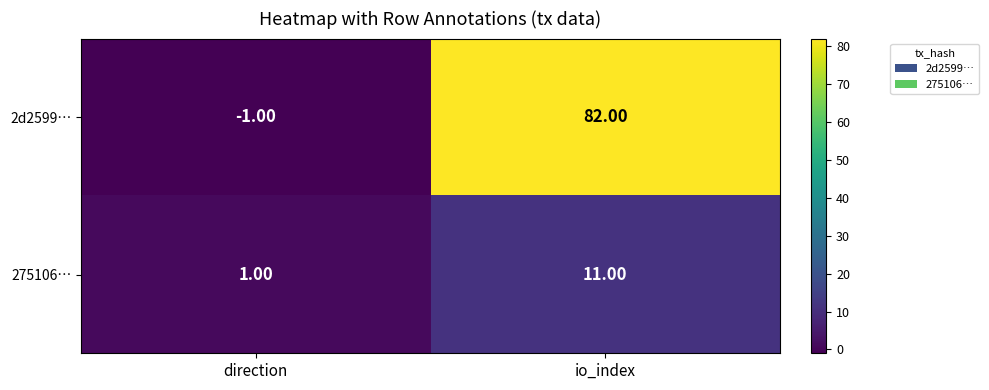

What is the difference between the highest and lowest values at io_index?

71